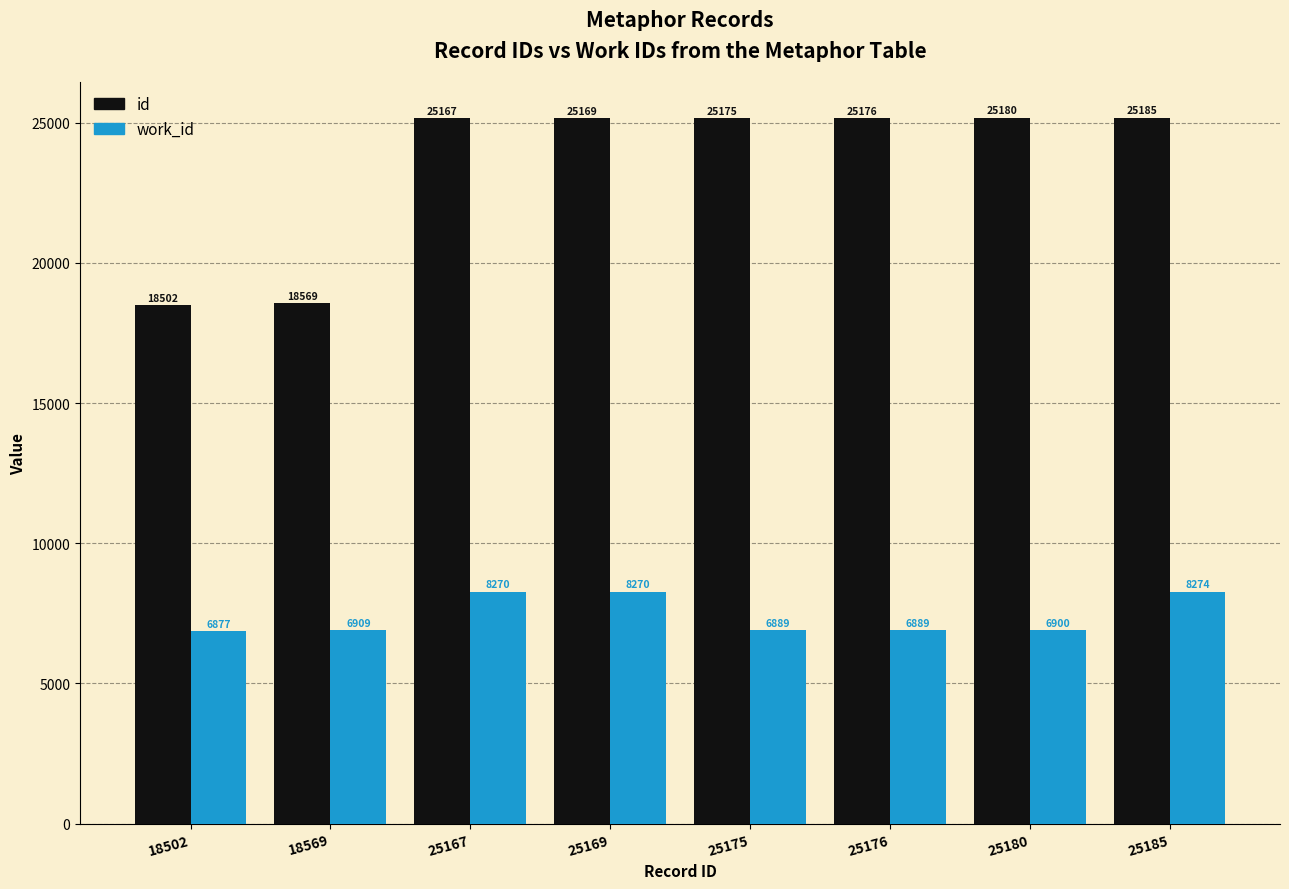

How many bars are there in each group?

2